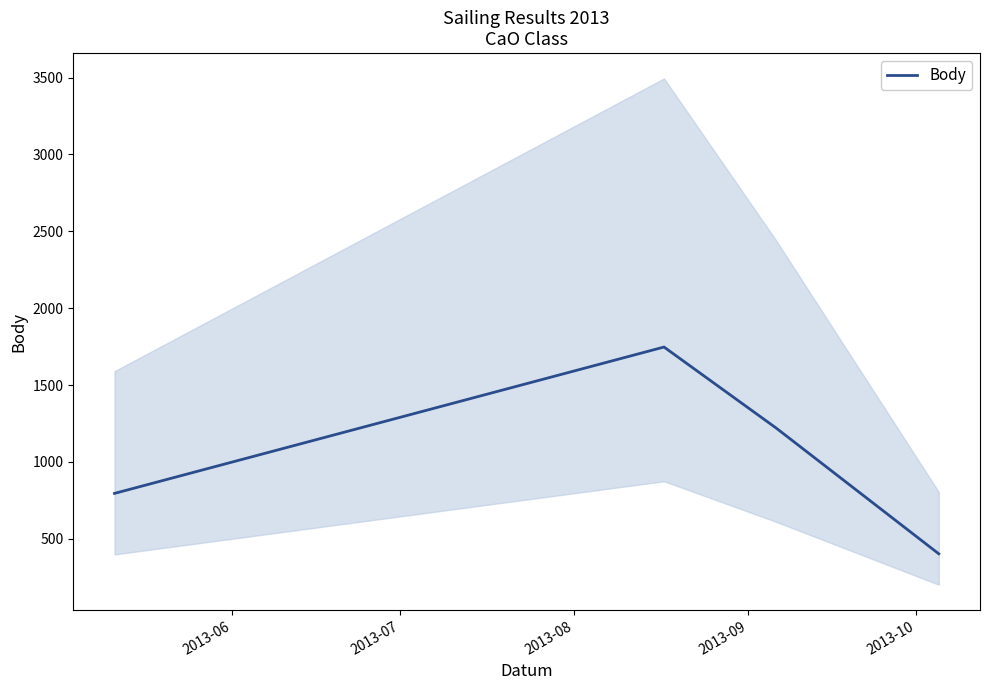

True or false: Body has more than 1 interior local peaks.

False